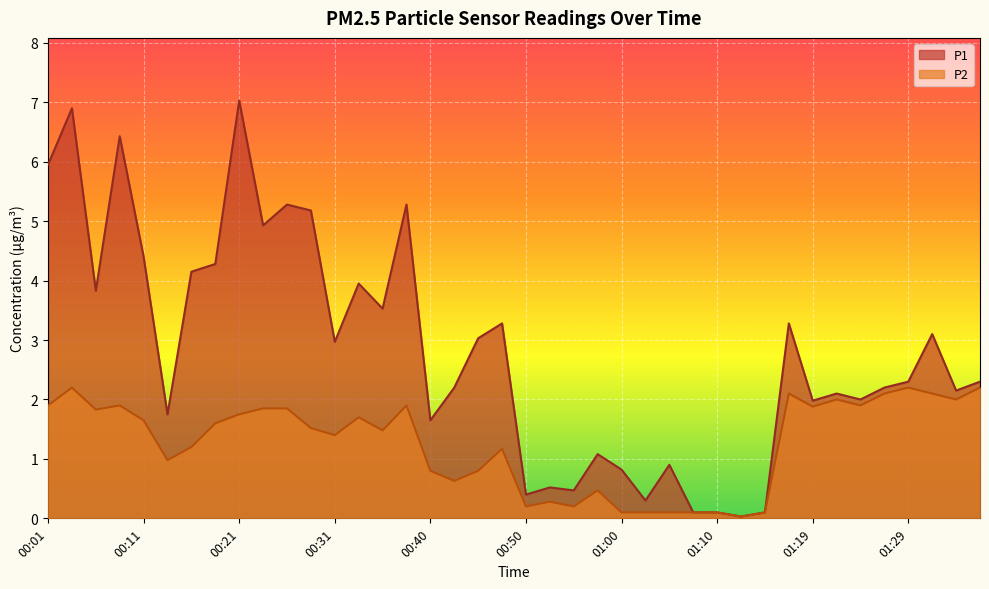

True or false: P2 has more than 0 interior local peaks.

True